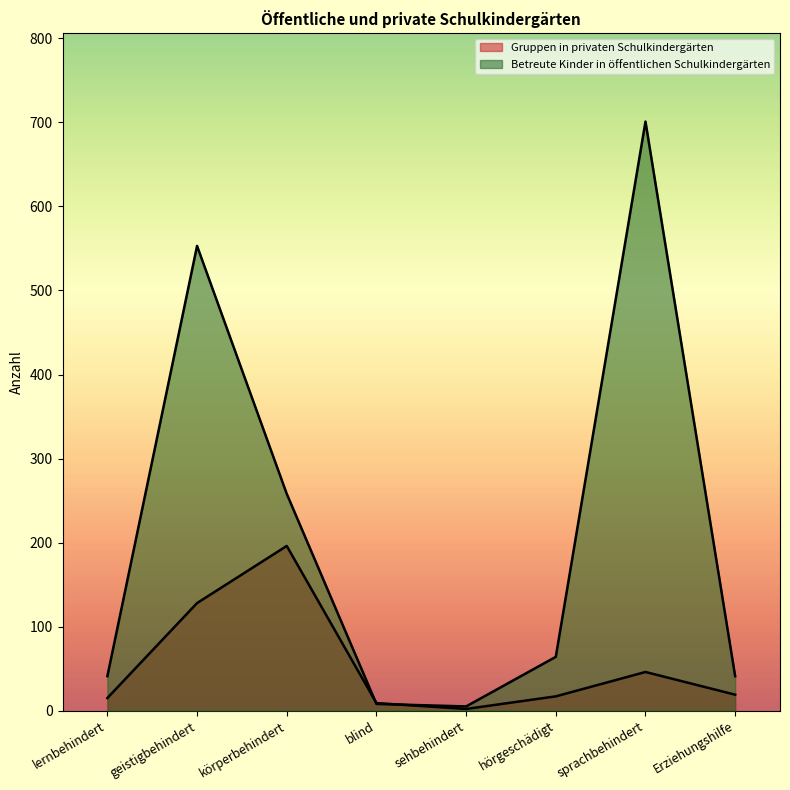

What is the difference between the maximum and minimum values in the Gruppen in privaten Schulkindergärten series?

194